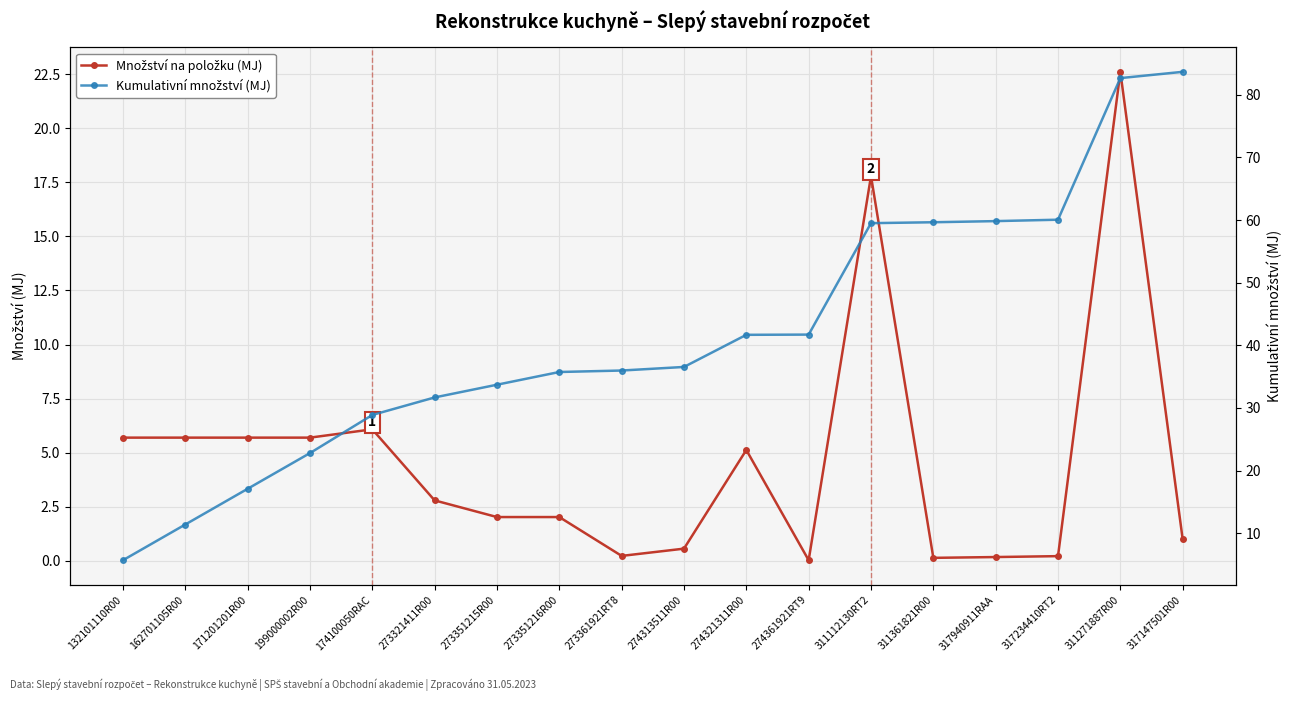

True or false: Množství na položku (MJ) has more than 1 interior local peaks.

True